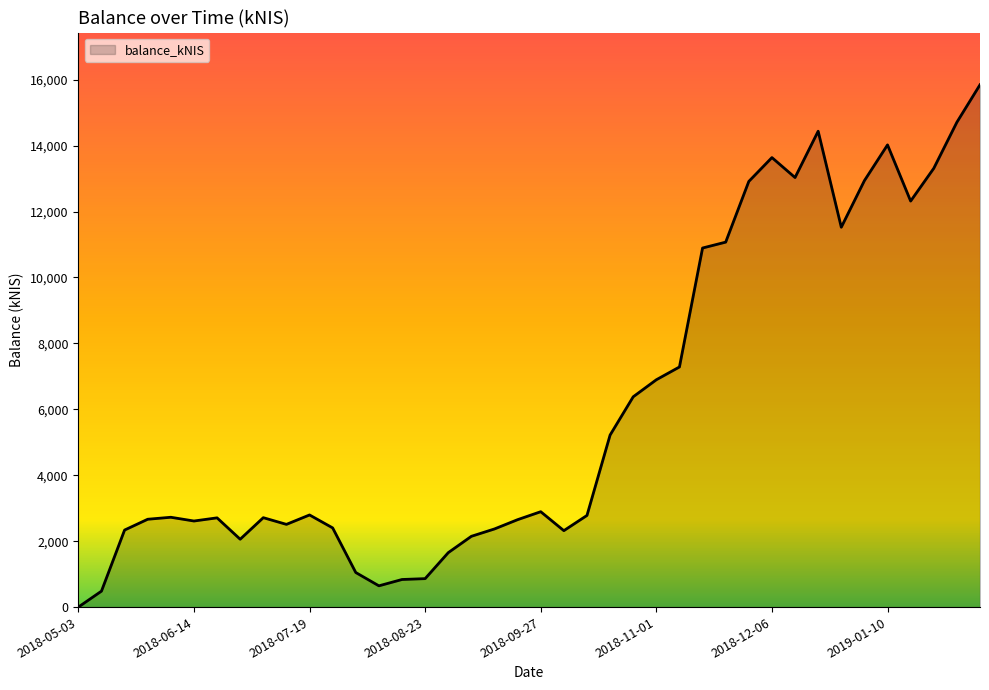

What is the difference between the maximum and minimum values?

15847.5